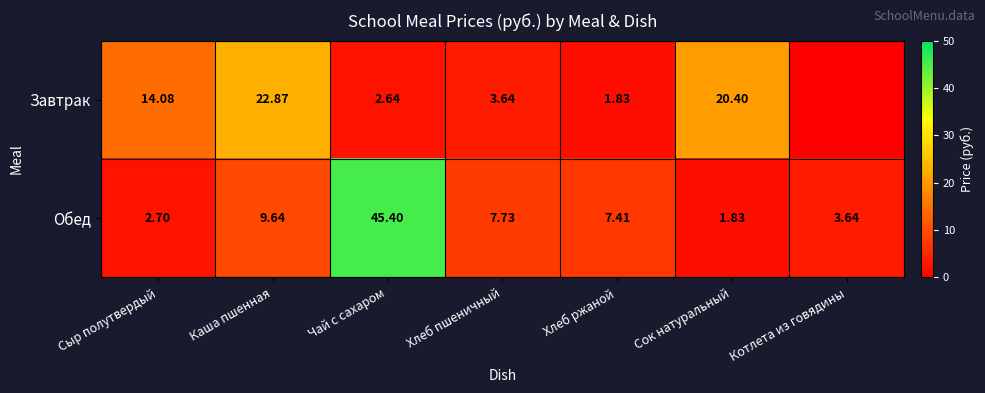

At which category is the sum across all series the highest?

Чай с сахаром